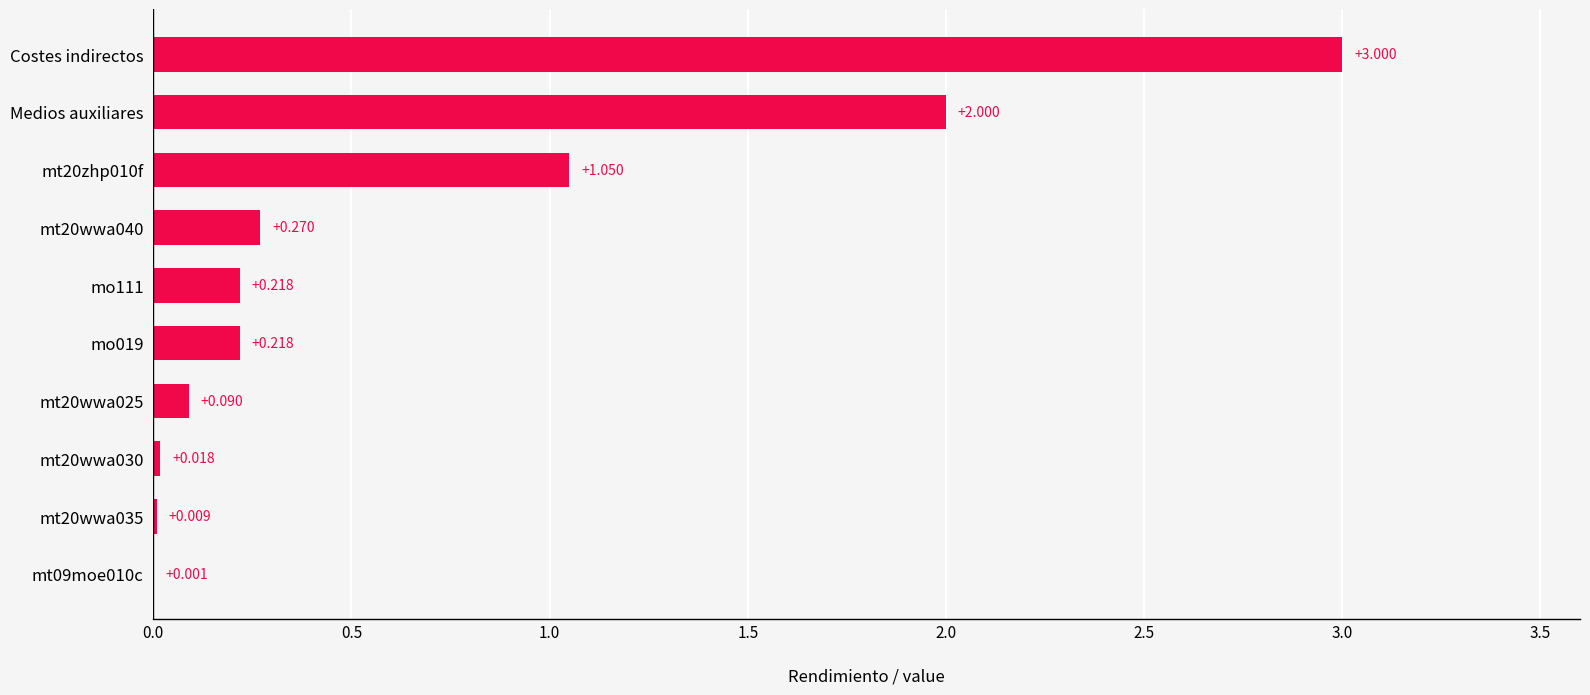

Which has a higher value, Medios auxiliares or mo019?

Medios auxiliares